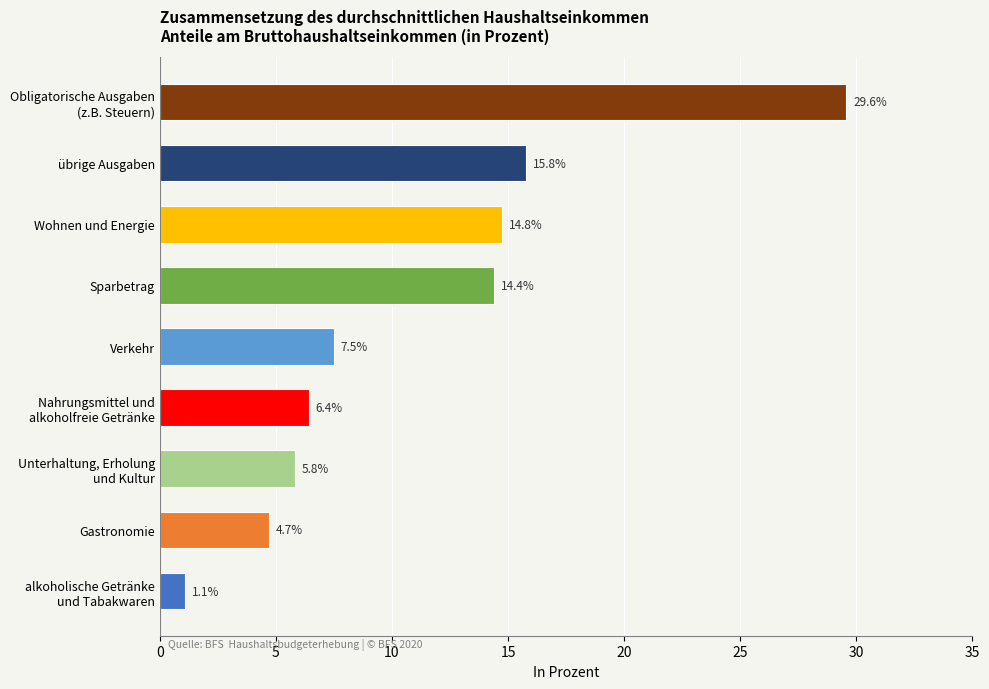

Rank the categories by value from lowest to highest.

alkoholische Getränke
und Tabakwaren, Gastronomie, Unterhaltung, Erholung
und Kultur, Nahrungsmittel und
alkoholfreie Getränke, Verkehr, Sparbetrag, Wohnen und Energie, übrige Ausgaben, Obligatorische Ausgaben
(z.B. Steuern)